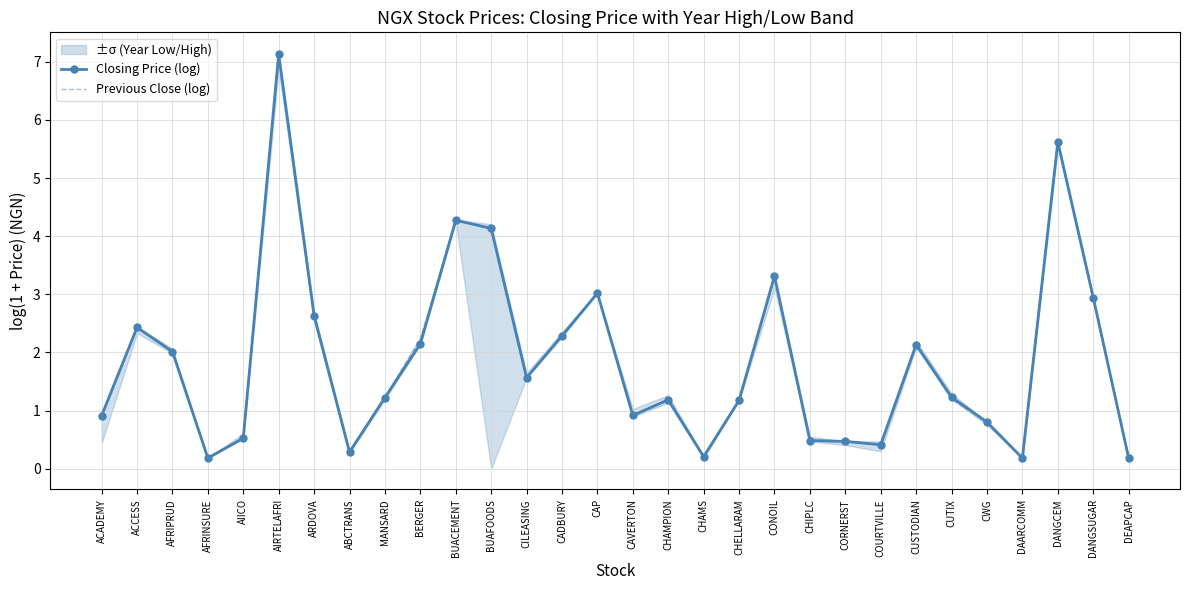

Which series has the largest range (max minus min)?

Closing Price (log)